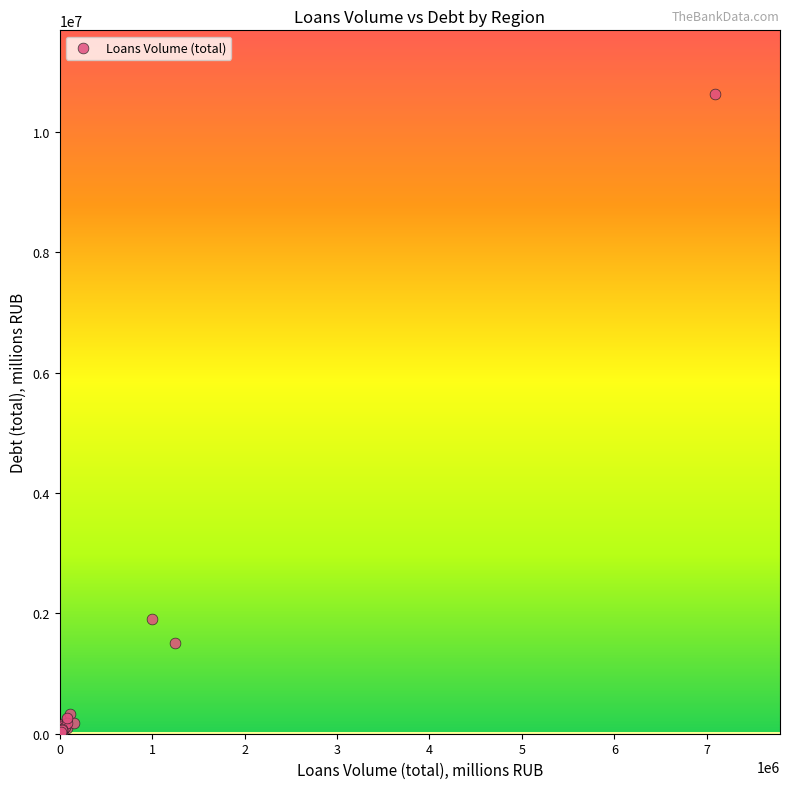

What Y value in the scatter plot is closest to 5330879?

1911594